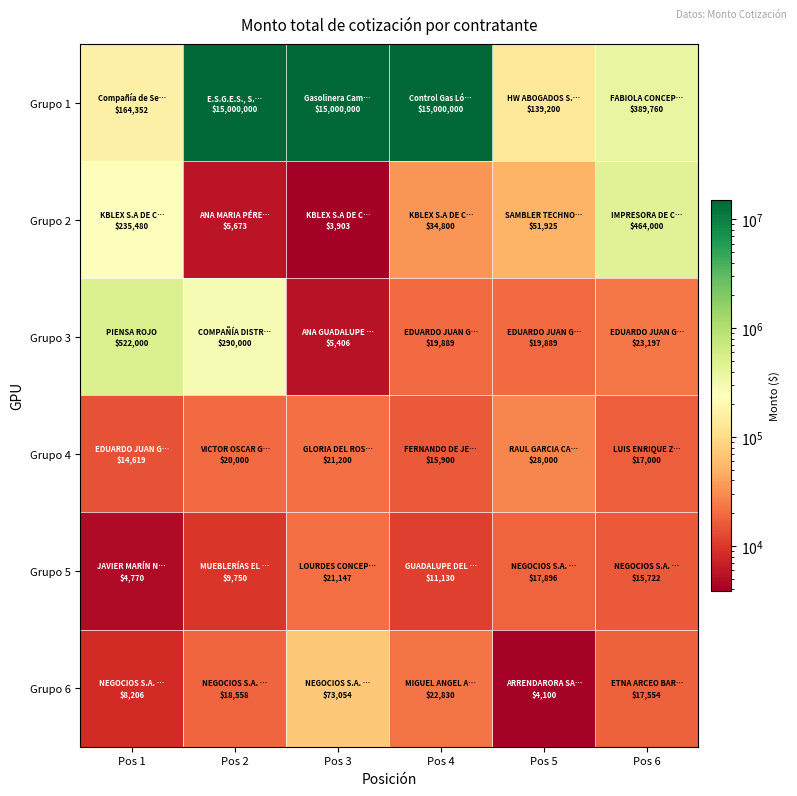

What is the difference between the highest and lowest values at Pos 6?

448278.2